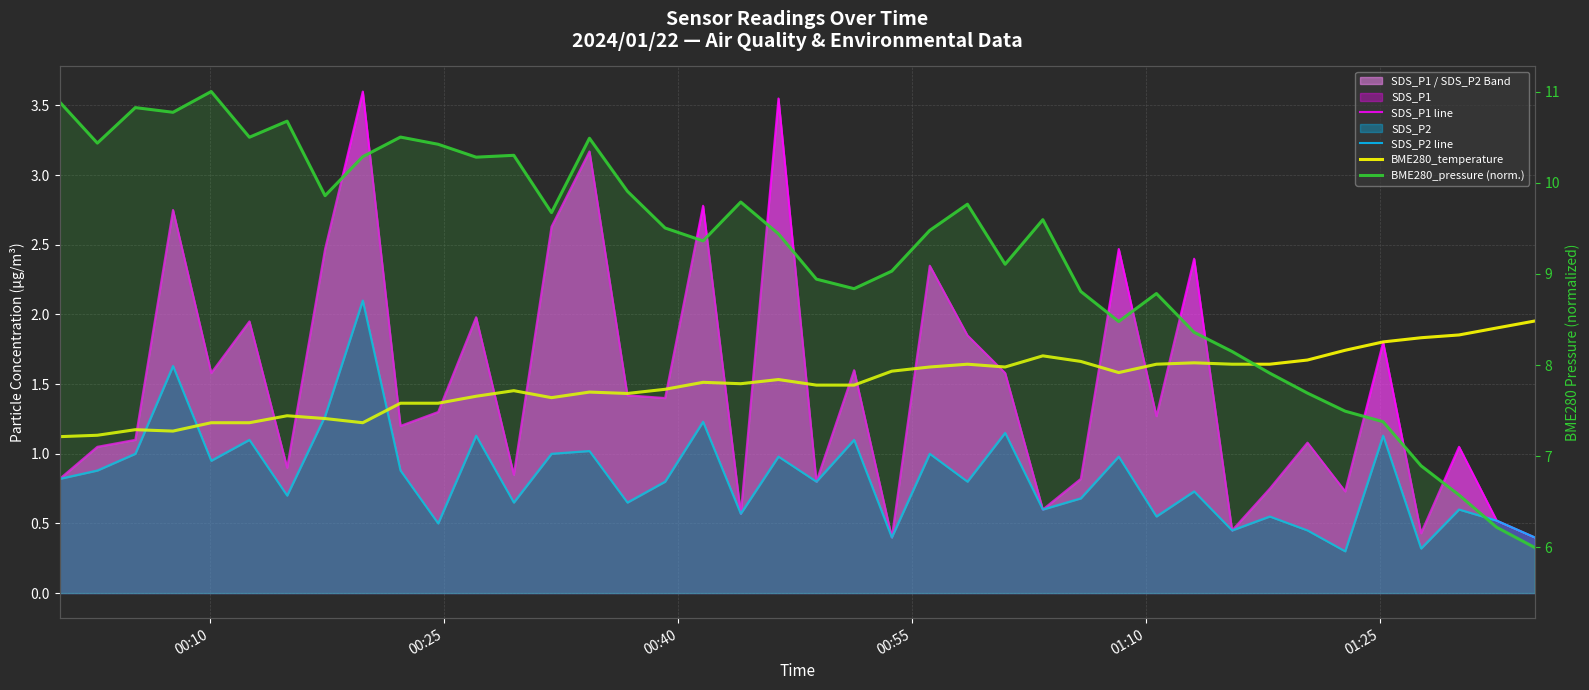

Does the chart have visible grid lines?

Yes